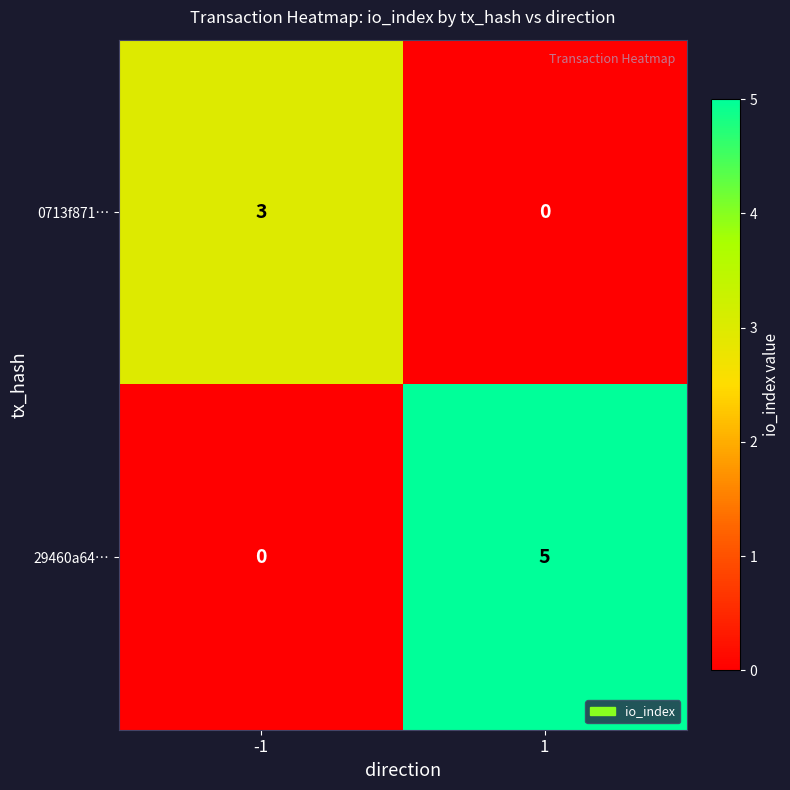

Reading left to right, extract all data points from this chart.

0713f871…: -1=3	1=0
29460a64…: -1=0	1=5